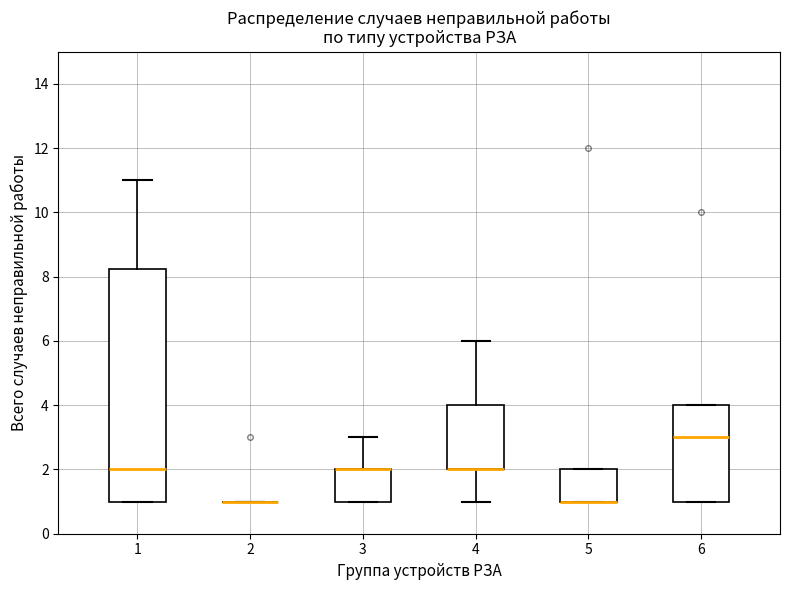

Reading left to right, read every box against the y-axis: the position of its median line, the range the box covers, and the ends of its whiskers. The values are not printed on the chart, so give them approximately, as read against the axis.

1: median 2.0, box 1.0 to 8.2, whiskers 1.0 to 11.0
2: box collapsed to a line at 1.0, whiskers 1.0 to 1.0
3: median 2.0 (drawn on the box's upper edge), box 1.0 to 2.0, whiskers 1.0 to 3.0
4: median 2.0 (drawn on the box's lower edge), box 2.0 to 4.0, whiskers 1.0 to 6.0
5: median 1.0 (drawn on the box's lower edge), box 1.0 to 2.0, whiskers 1.0 to 2.0
6: median 3.0, box 1.0 to 4.0, whiskers 1.0 to 4.0